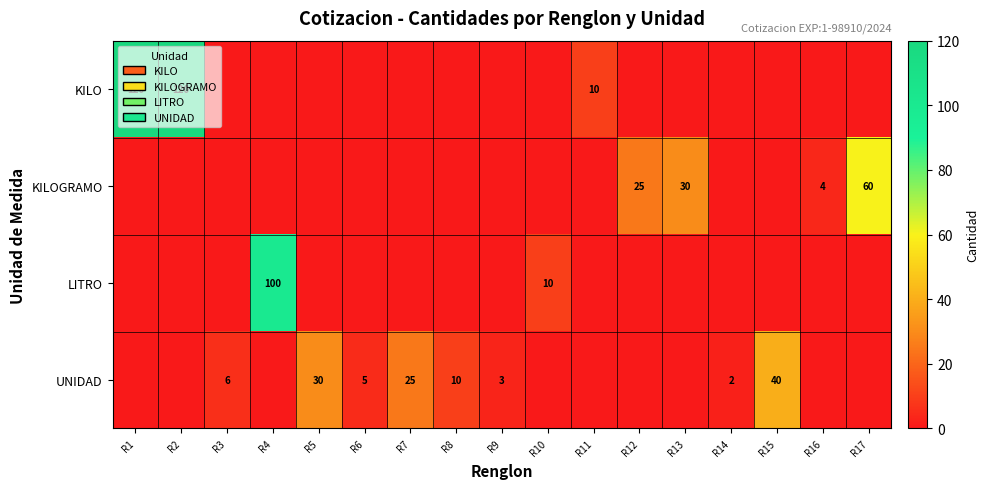

What is the maximum value shown in the chart?

120